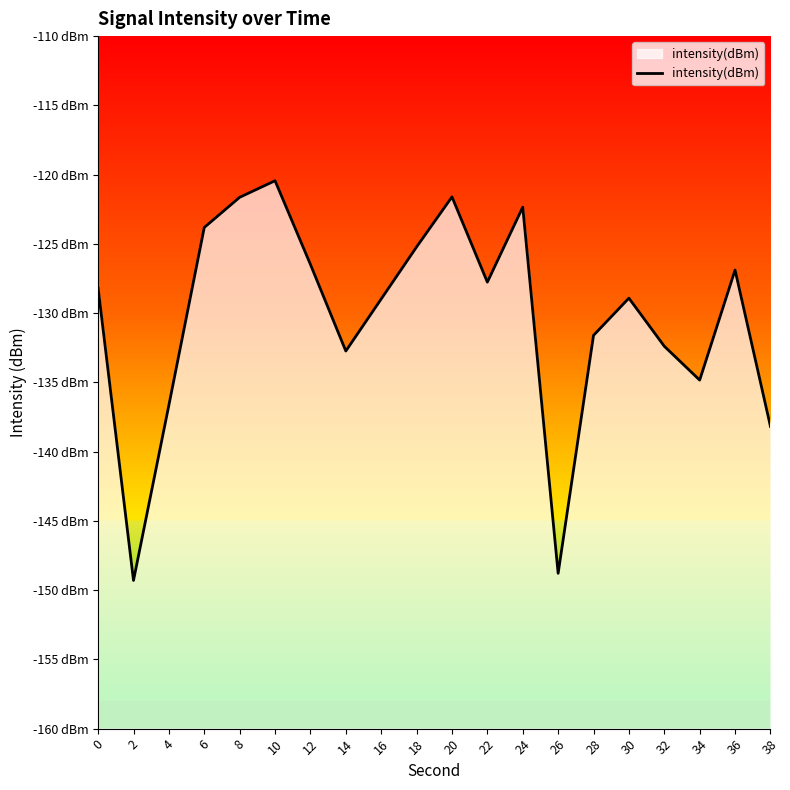

List the labels in order of value, smallest first.

2, 26, 38, 4, 34, 14, 32, 28, 16, 30, 0, 22, 36, 12, 18, 6, 24, 8, 20, 10